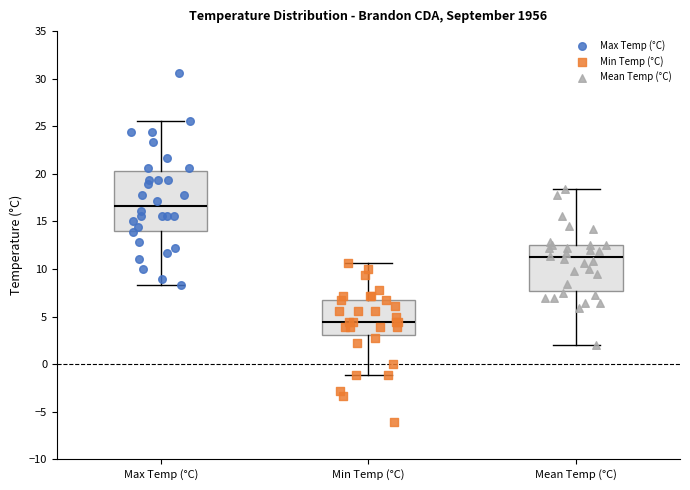

Which box's median line is the highest?

Max Temp (°C)